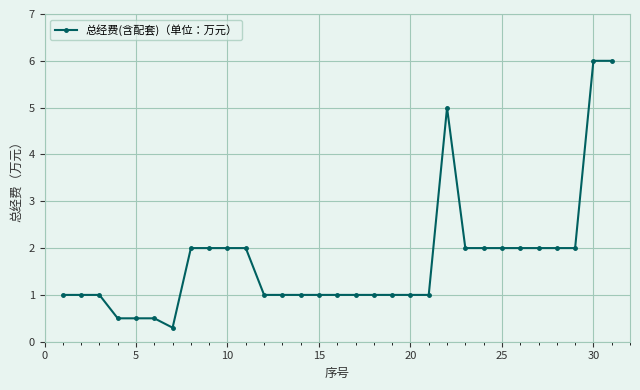

What is the value of the 16th point from the left?

1.0